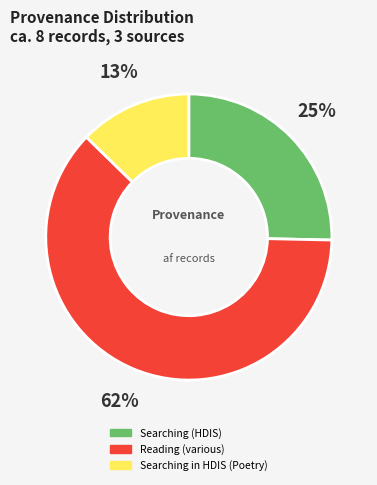

To the nearest percent, what is the difference between the largest and smallest slice percentages?

49%